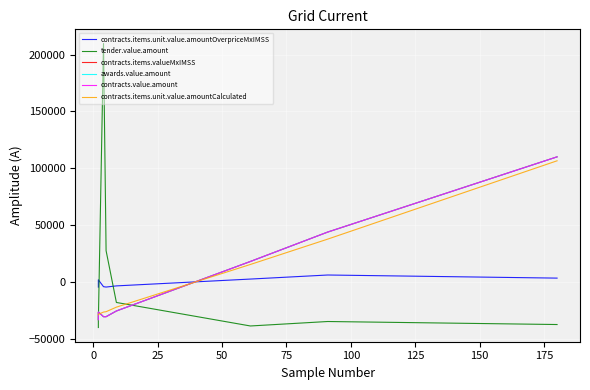

True or false: contracts.items.valueMxIMSS has more than 2 interior local peaks.

False